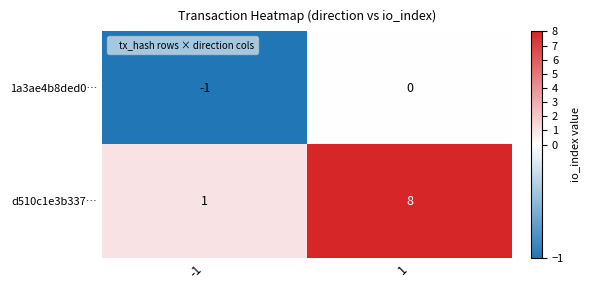

Between -1 and 1, which series saw the biggest shift?

d510c1e3b337…